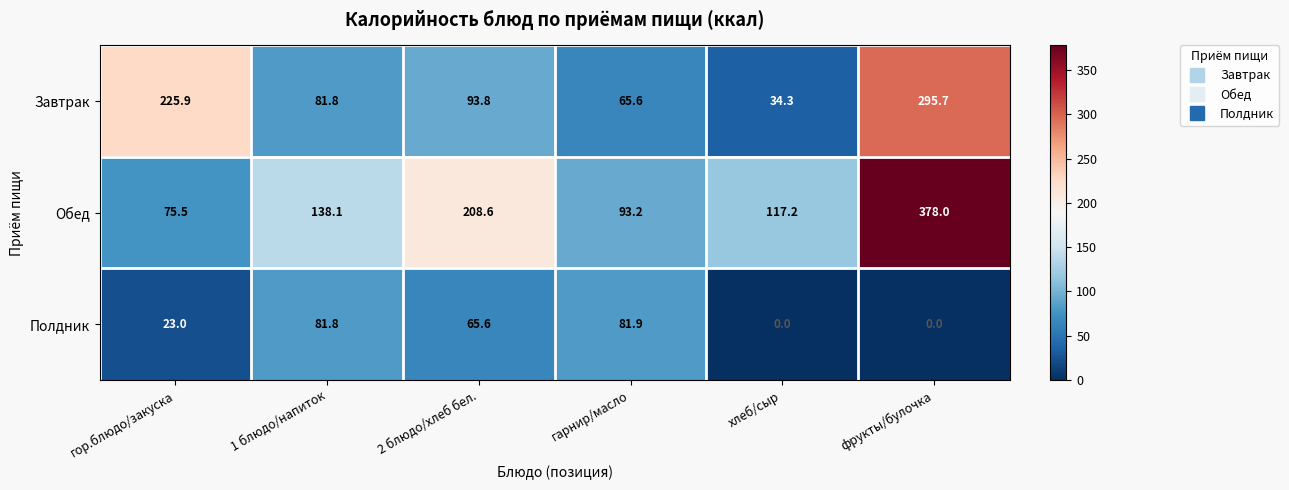

Reading right to left, transcribe all the data shown in this chart.

Завтрак: 295.7	34.3	65.6	93.8	81.8	225.9
Обед: 378.0	117.2	93.2	208.6	138.1	75.5
Полдник: 0.0	0.0	81.9	65.6	81.8	23.0